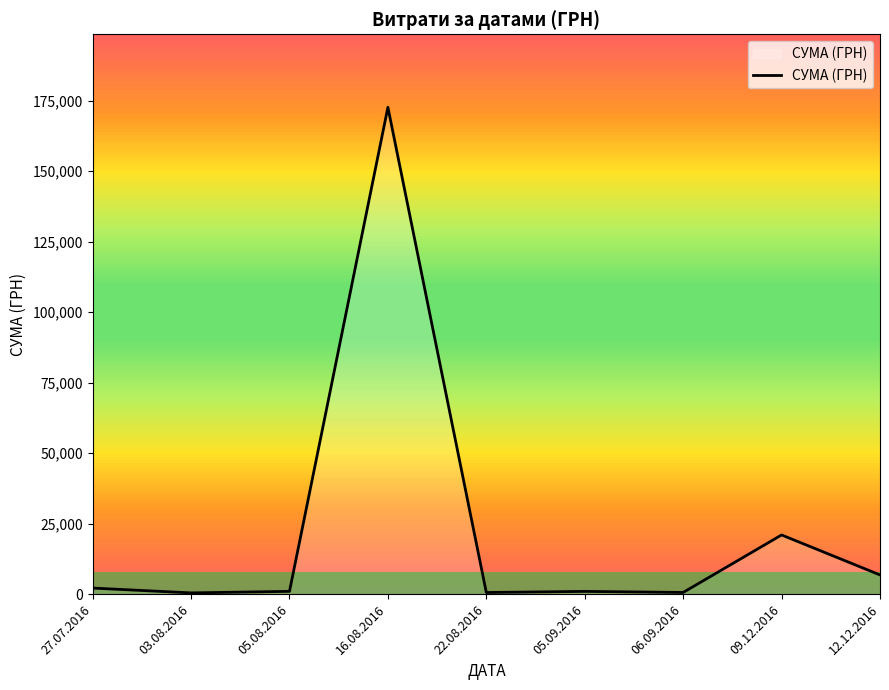

What value does the data have at 12.12.2016?

6825.0